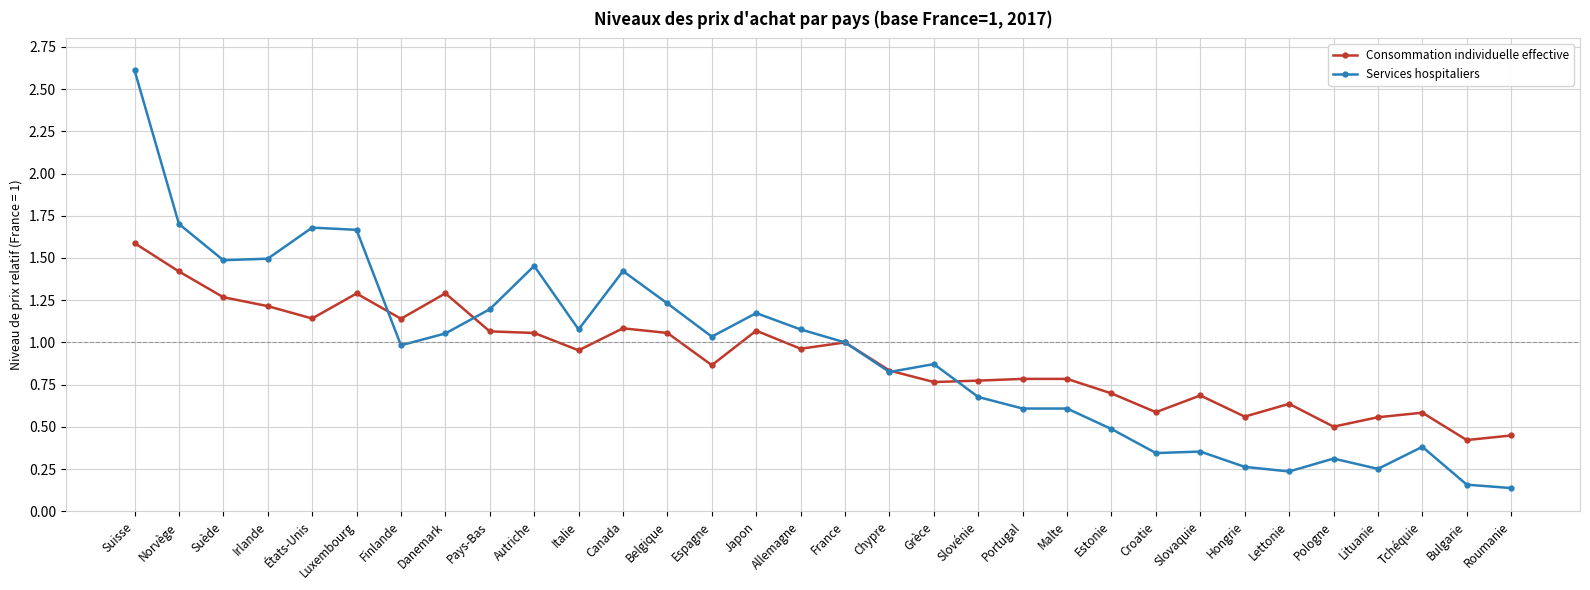

Which series changed the most between Pays-Bas and Slovaquie?

Services hospitaliers